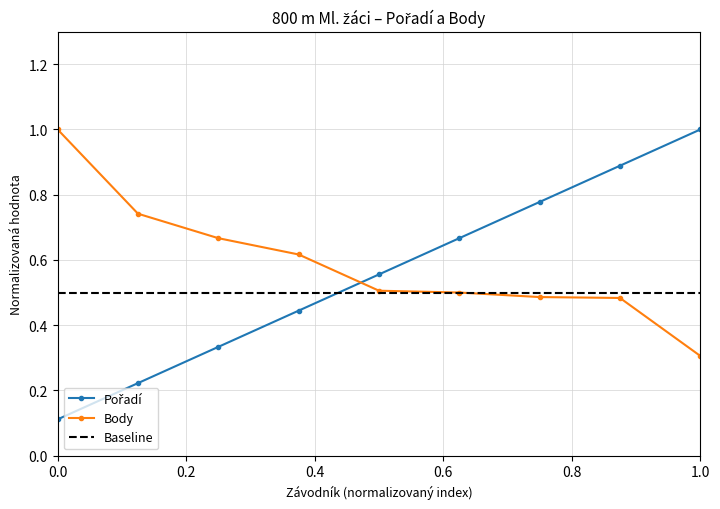

Rank the categories by Pořadí value from lowest to highest.

Matyska Marek, Dimitriadis Filippos, Holík Otakar, Malota Jiří, Fojtík Jakub, Zbořil Lukáš, Greguš Petr, Mikulík Ondřej, Witczak Jakub